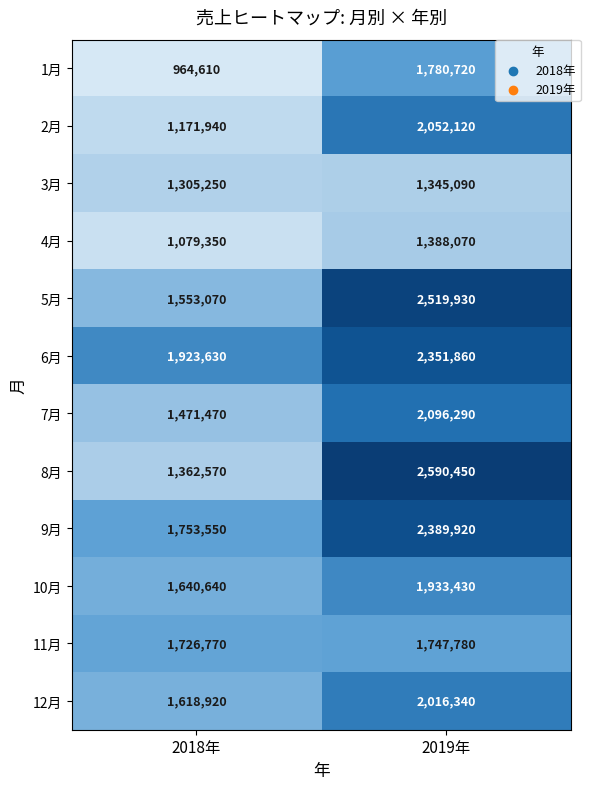

The value of 9月 at 2018年 is 1753550. True or false?

True